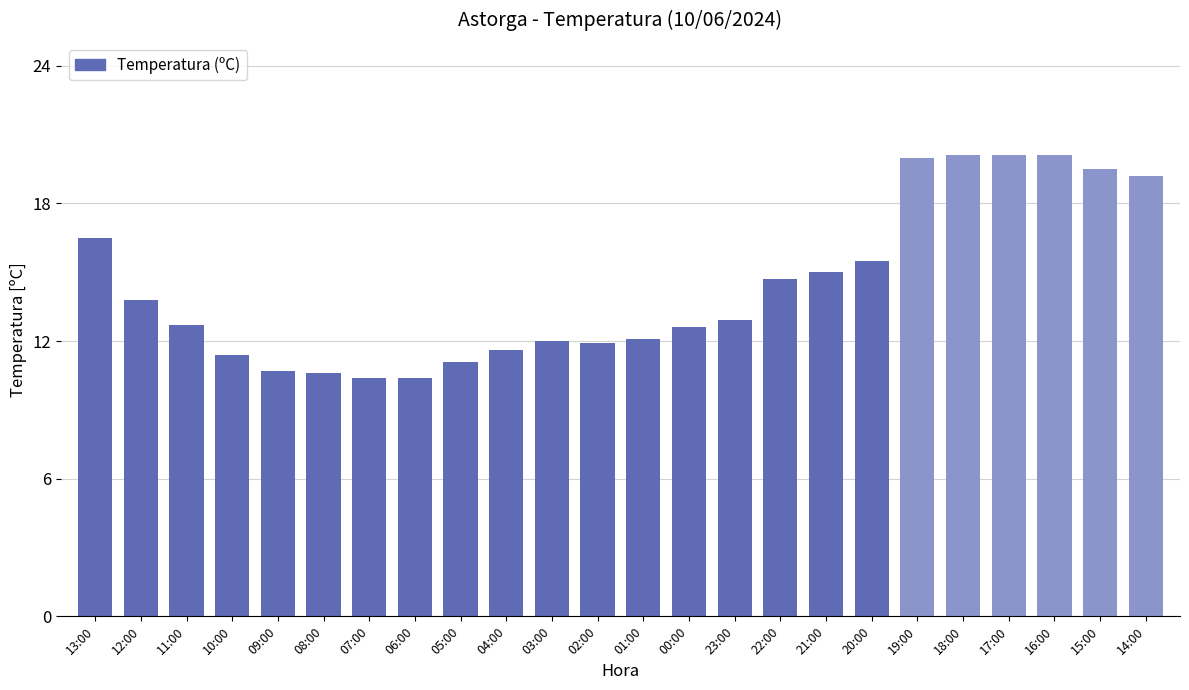

What is the label of the 10th bar from the left?

04:00